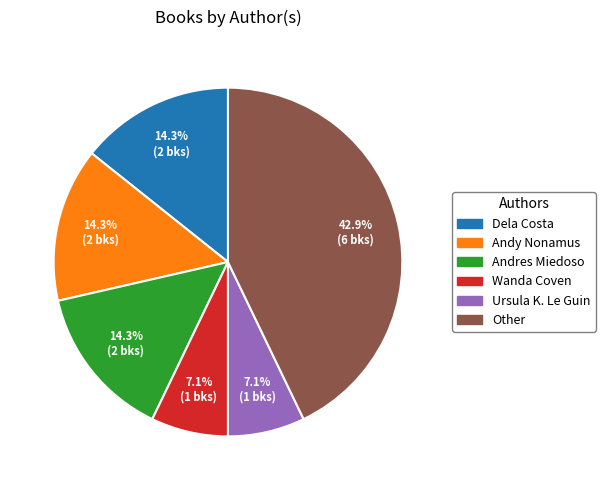

Does any single category account for the majority?

No